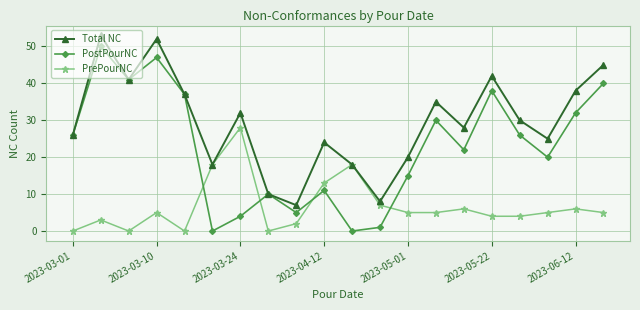

What are all the series names shown in the legend?

Total NC, PostPourNC, PrePourNC